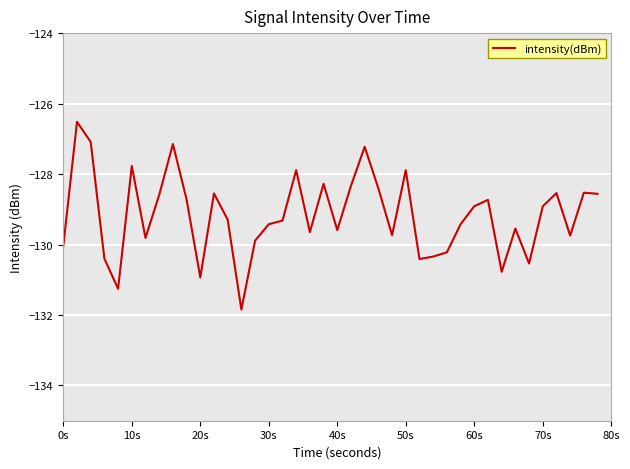

How many values are below -129?

21